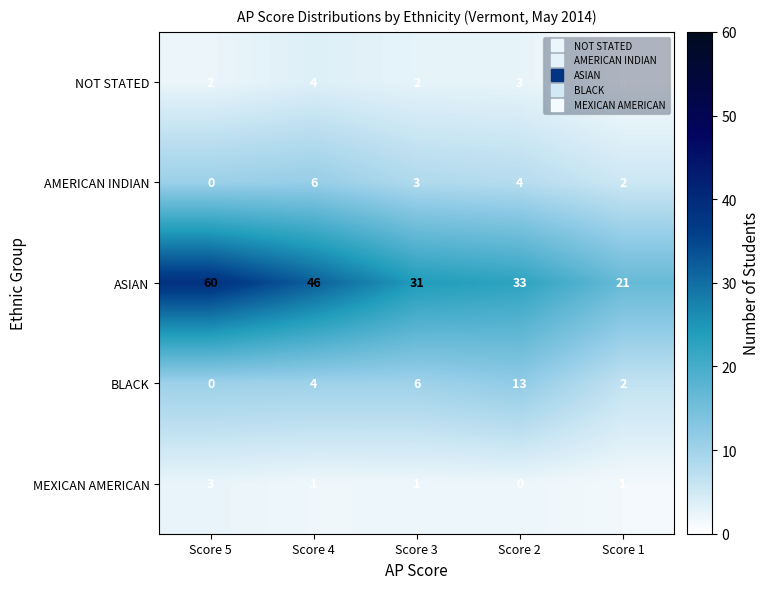

What is the total value across all series at Score 5?

65